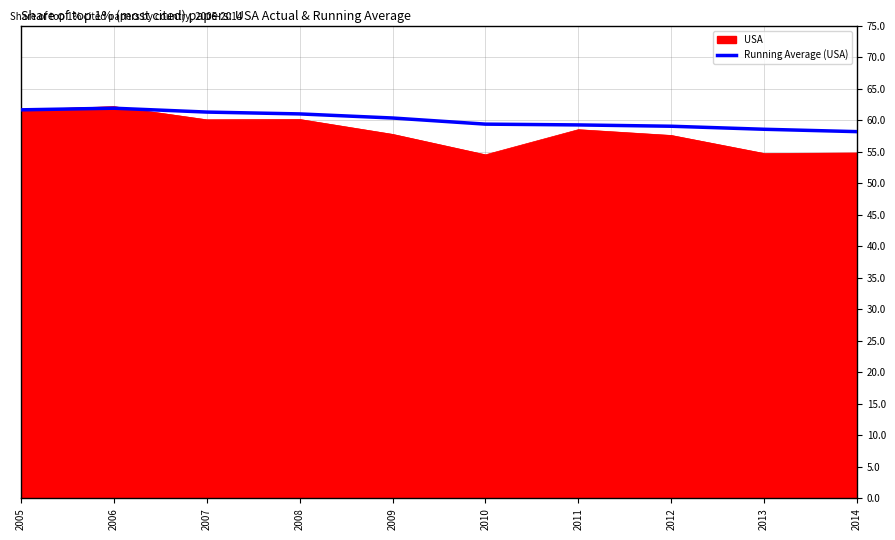

What is the maximum value shown in the chart?

62.2